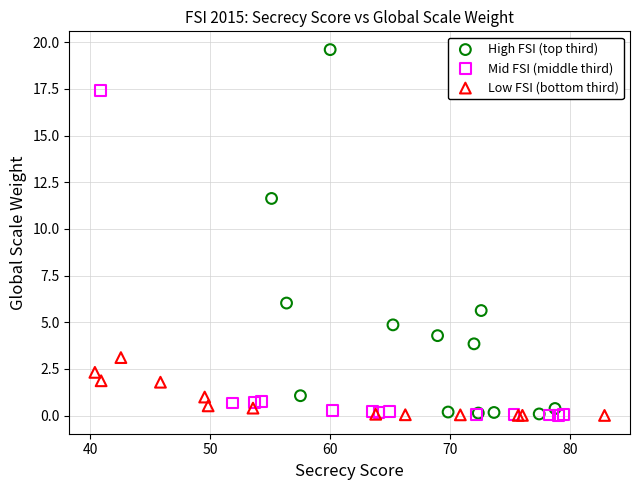

Which series has the widest spread of Y values?

High FSI (top third)